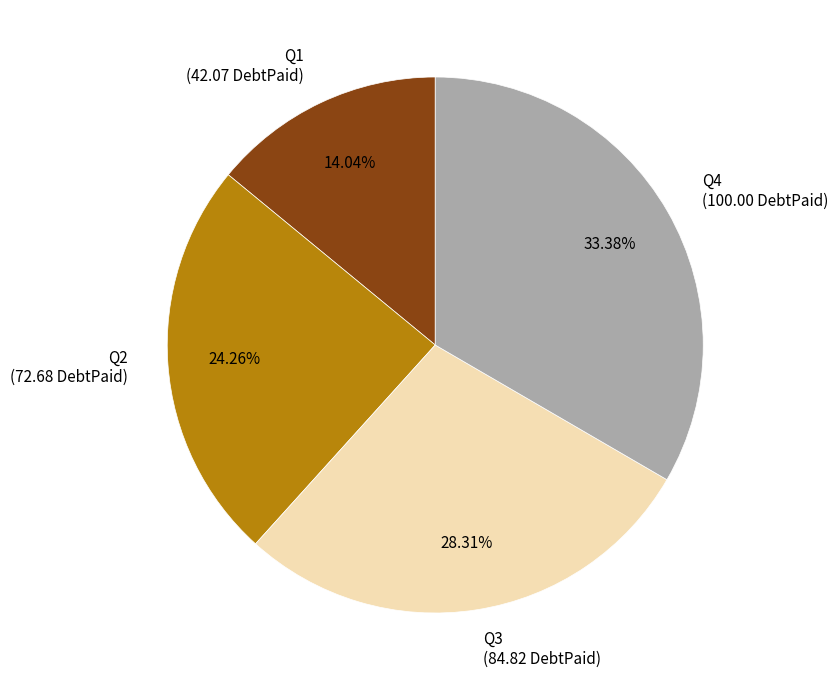

To the nearest percent, what is the difference between the Q2 and Q1 slice percentages?

10%